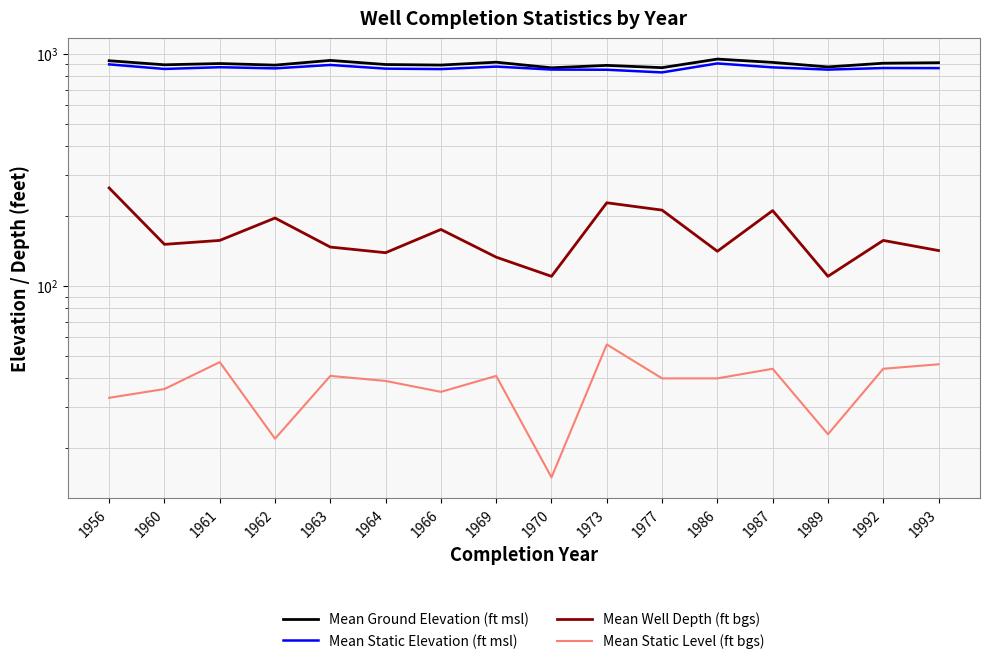

How many data points in Mean Well Depth (ft bgs) are above 157?

6